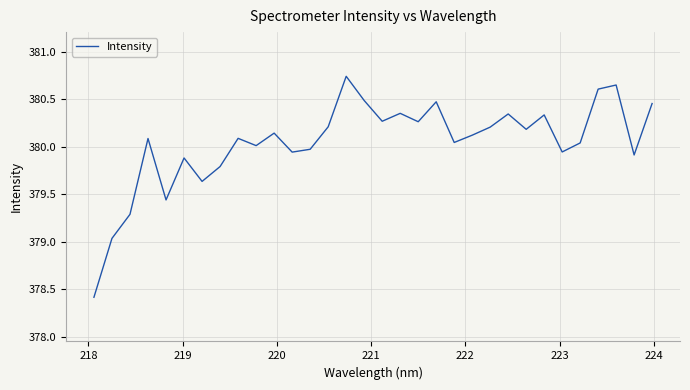

What is the minimum value shown in the chart?

378.4